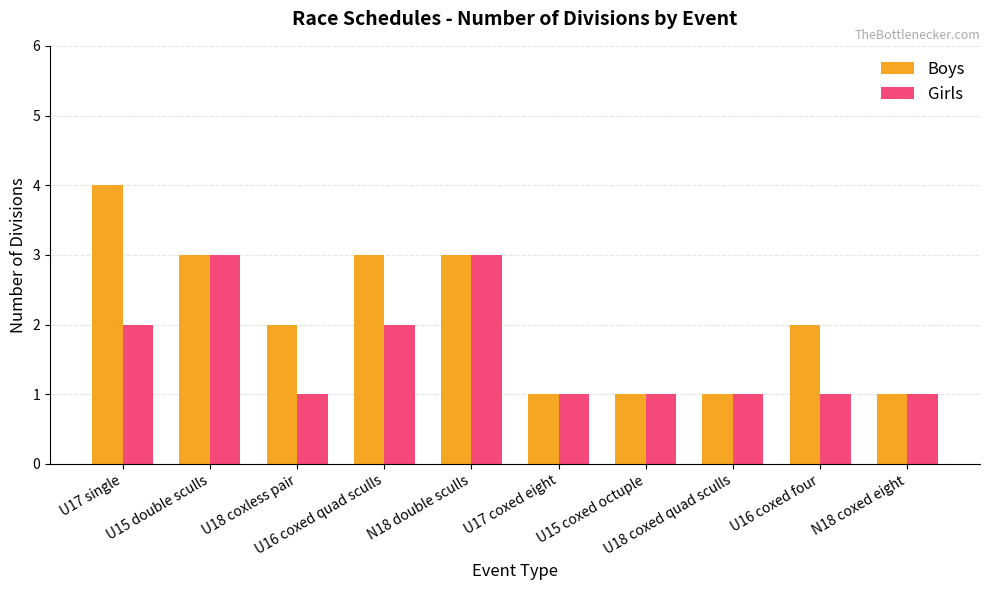

What is the sum of all Boys values?

21